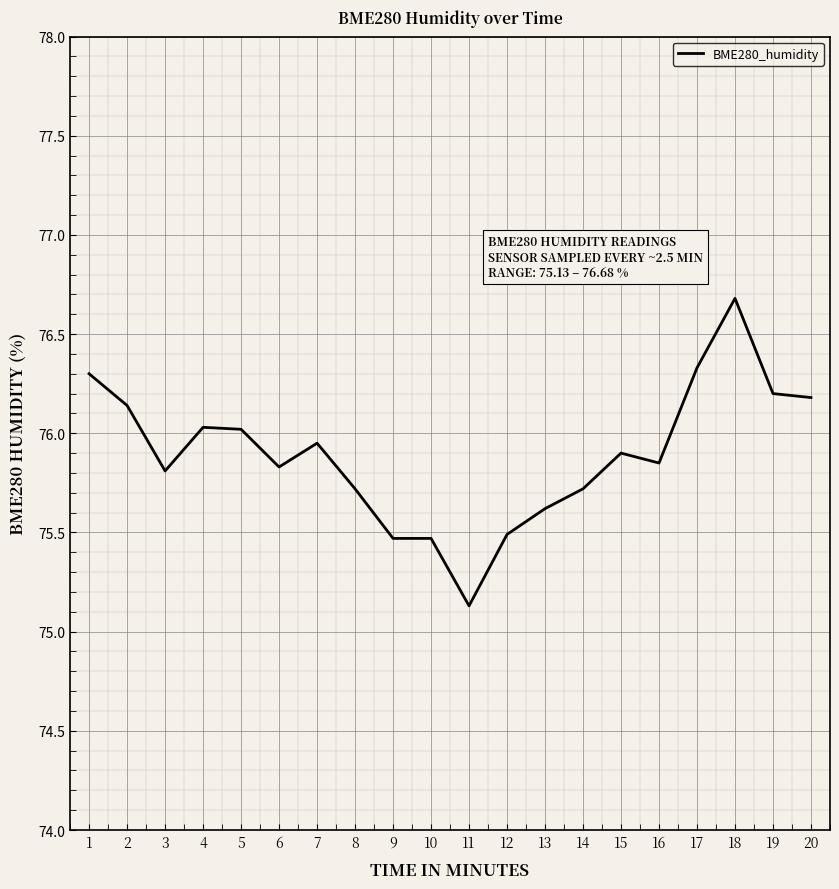

Where is the first local minimum?

3